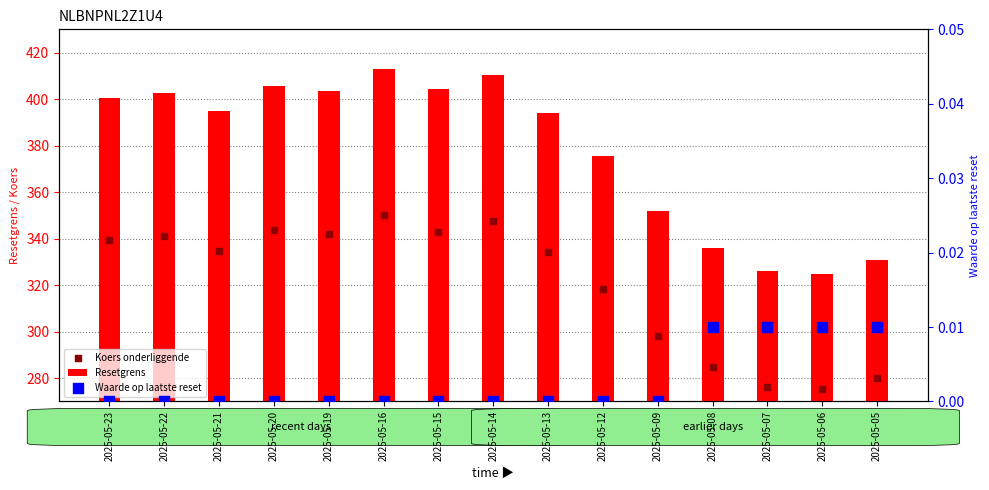

Which series has the widest spread of Y values?

Resetgrens